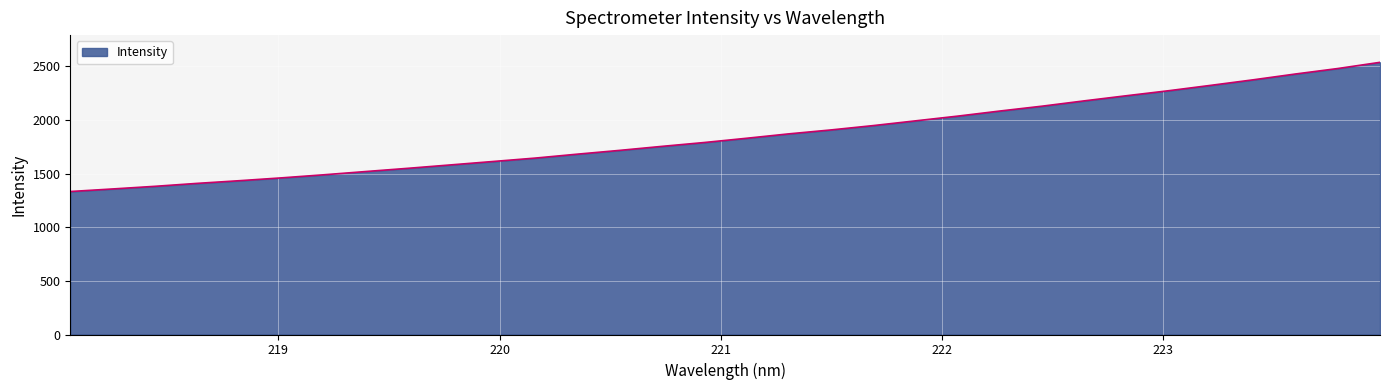

What is the difference between the maximum and minimum values?

1204.5